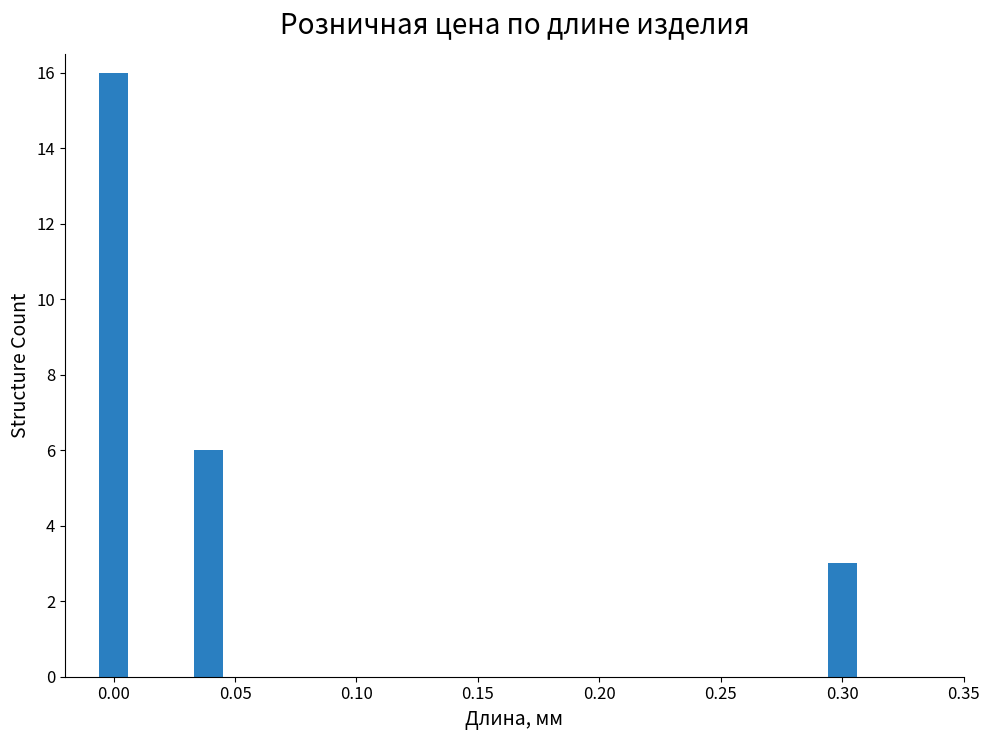

What is the maximum value shown in the chart?

16